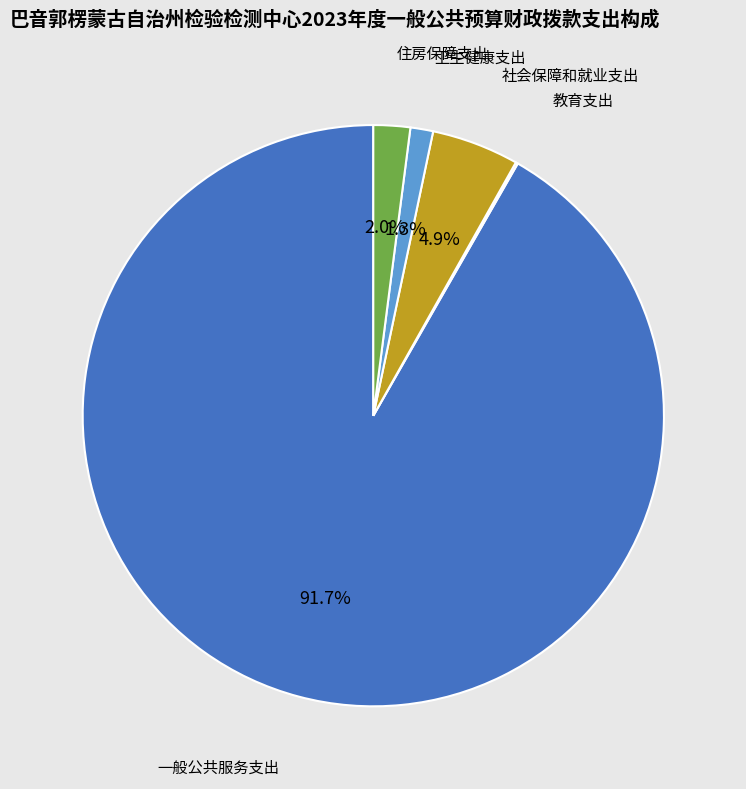

Between 卫生健康支出 and 住房保障支出, which is larger?

住房保障支出